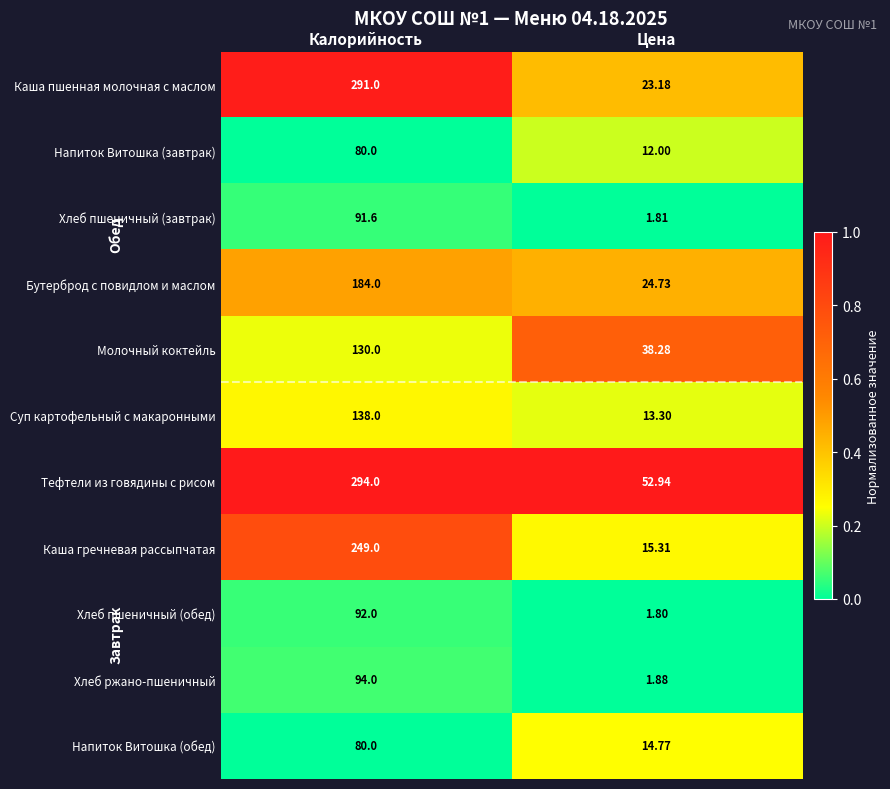

Which label corresponds to the smallest value in the chart?

Цена